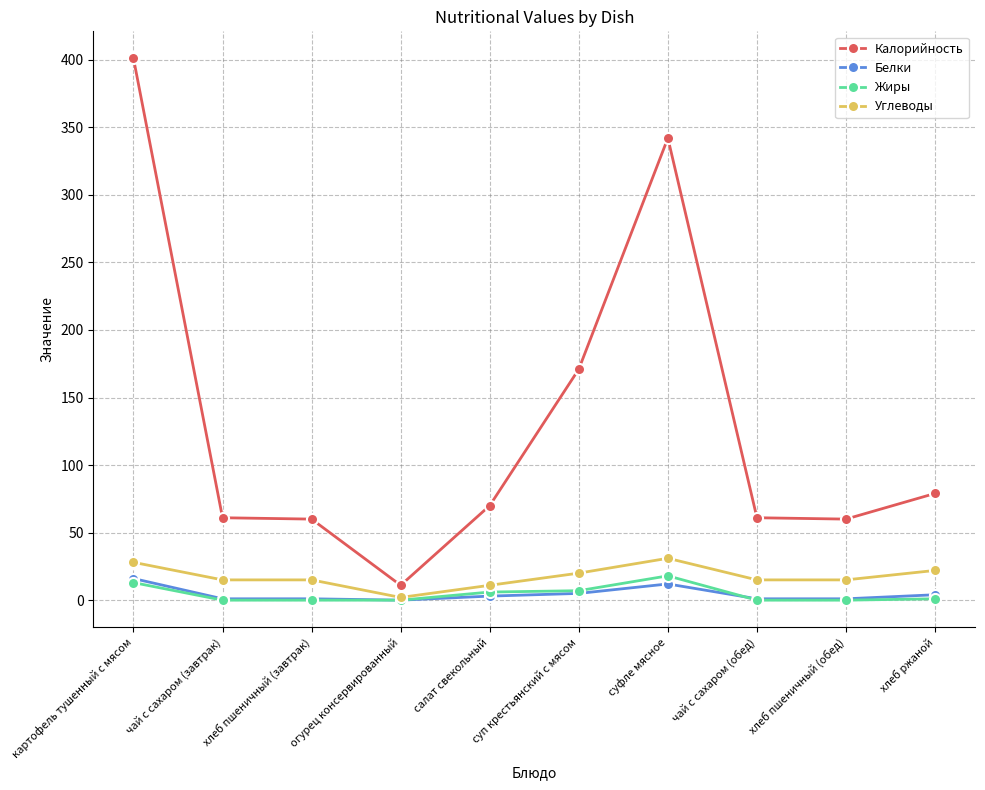

What is the approximate value of Белки at картофель тушенный с мясом?

16